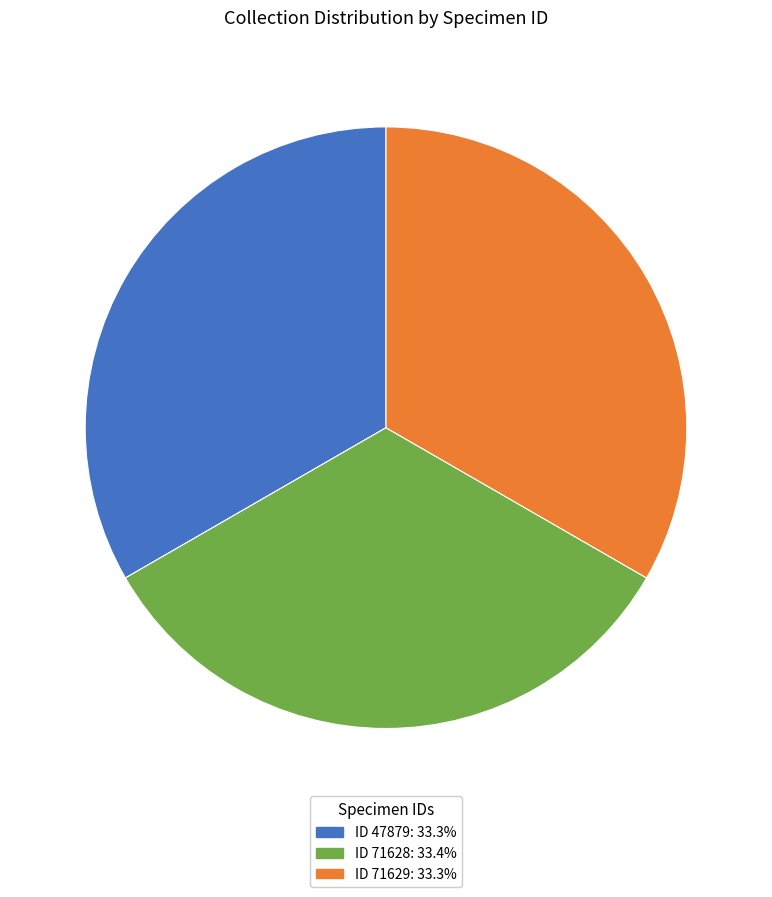

Is there any slice that represents more than half of the pie?

No